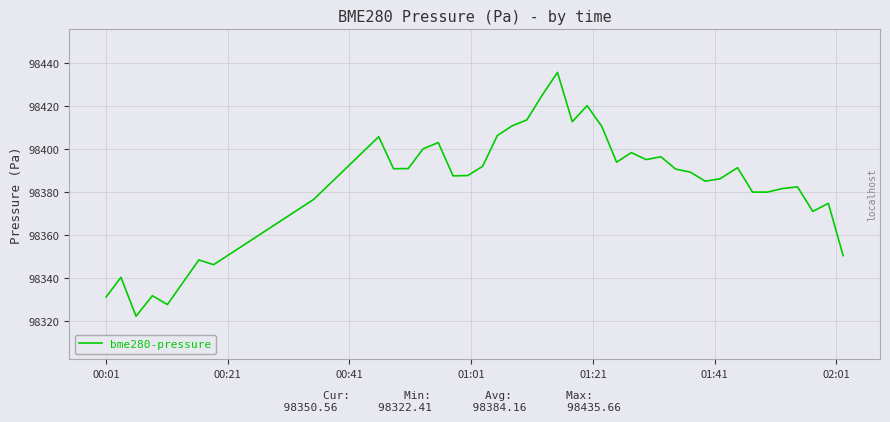

What is the minimum value shown in the chart?

98322.4